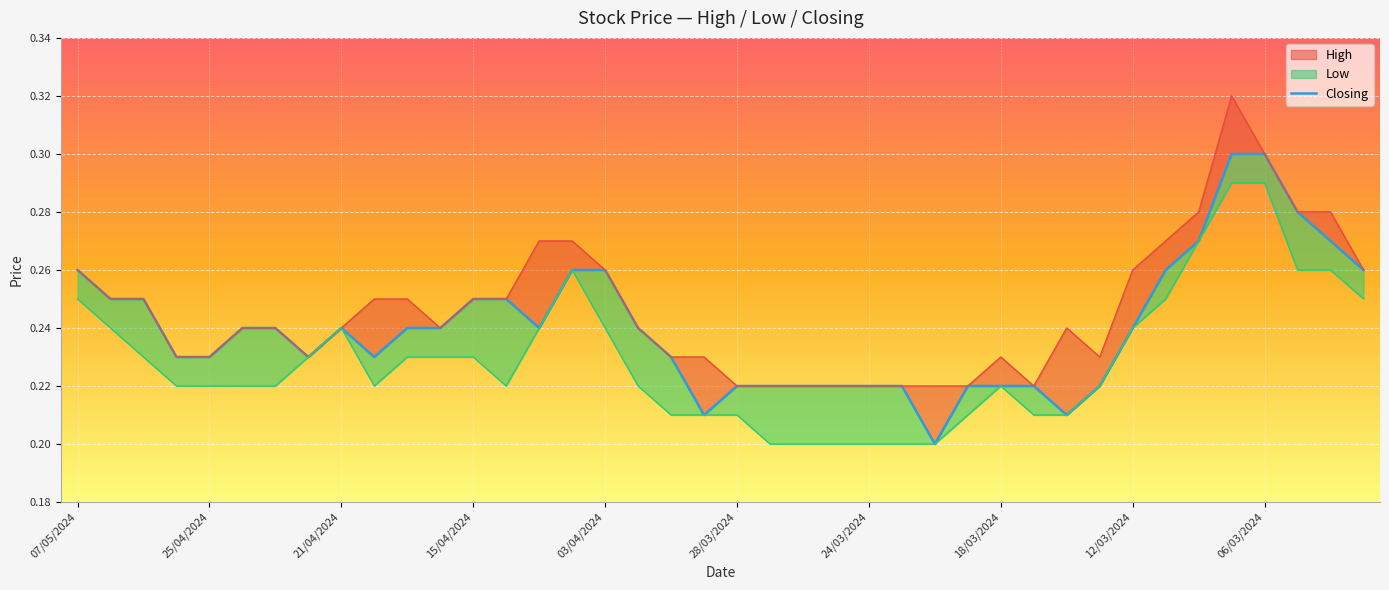

Reading right to left, extract all data points from this chart.

High: 0.3	0.3	0.3	0.3	0.3	0.3	0.3	0.3	0.2	0.2	0.2	0.2	0.2	0.2	0.2	0.2	0.2	0.2	0.2	0.2	0.2	0.2	0.2	0.3	0.3	0.3	0.2	0.2	0.2	0.2	0.2	0.2	0.2	0.2	0.2	0.2	0.2	0.2	0.2	0.3
Low: 0.2	0.3	0.3	0.3	0.3	0.3	0.2	0.2	0.2	0.2	0.2	0.2	0.2	0.2	0.2	0.2	0.2	0.2	0.2	0.2	0.2	0.2	0.2	0.2	0.3	0.2	0.2	0.2	0.2	0.2	0.2	0.2	0.2	0.2	0.2	0.2	0.2	0.2	0.2	0.2
Closing: 0.3	0.3	0.3	0.3	0.3	0.3	0.3	0.2	0.2	0.2	0.2	0.2	0.2	0.2	0.2	0.2	0.2	0.2	0.2	0.2	0.2	0.2	0.2	0.3	0.3	0.2	0.2	0.2	0.2	0.2	0.2	0.2	0.2	0.2	0.2	0.2	0.2	0.2	0.2	0.3